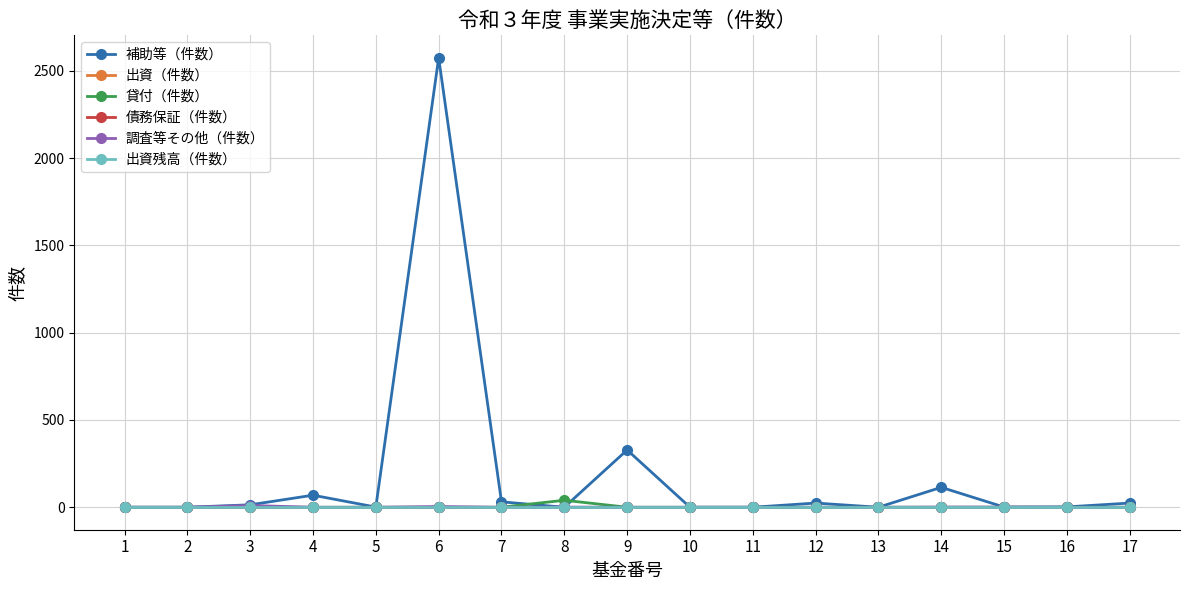

Does the chart have visible grid lines?

Yes